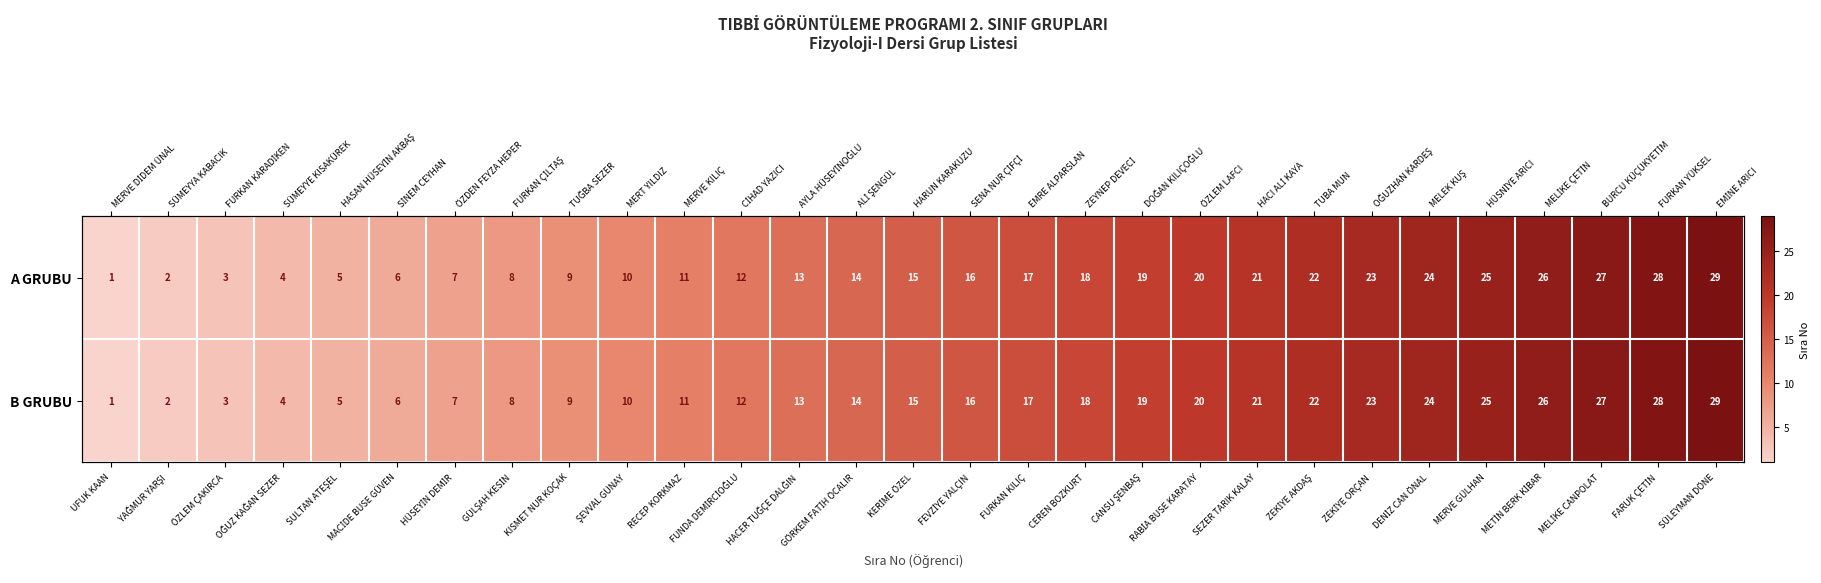

At which category is the sum across all series the highest?

SÜLEYMAN DÖNE